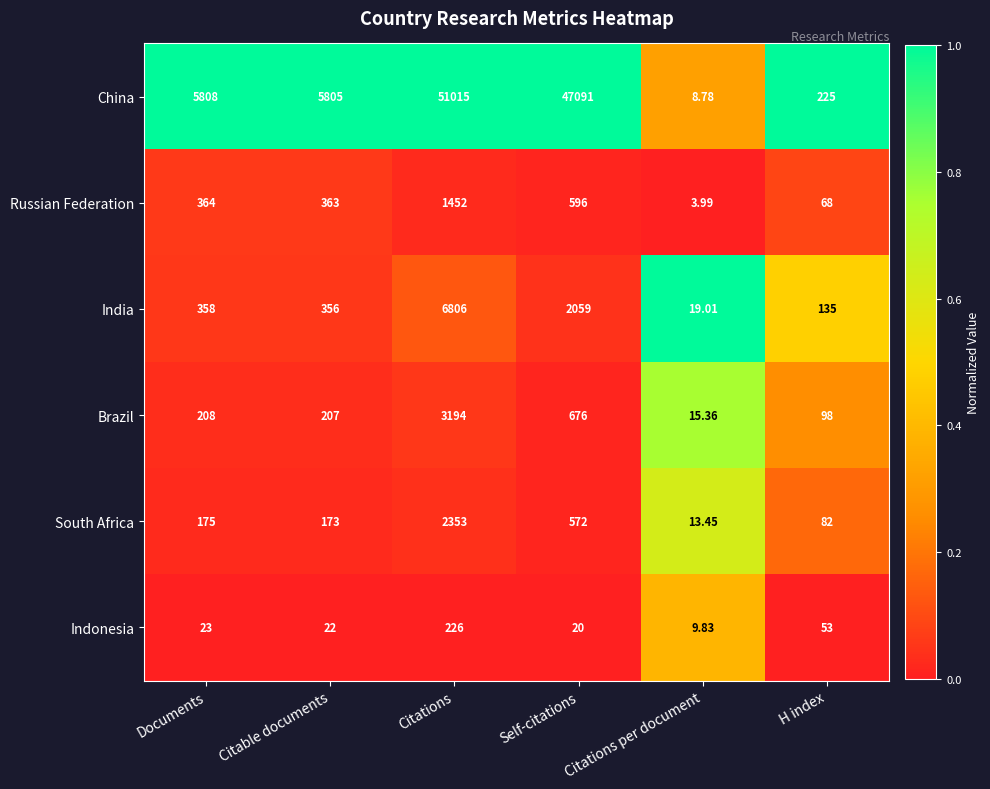

Count the number of categories in the chart.

6